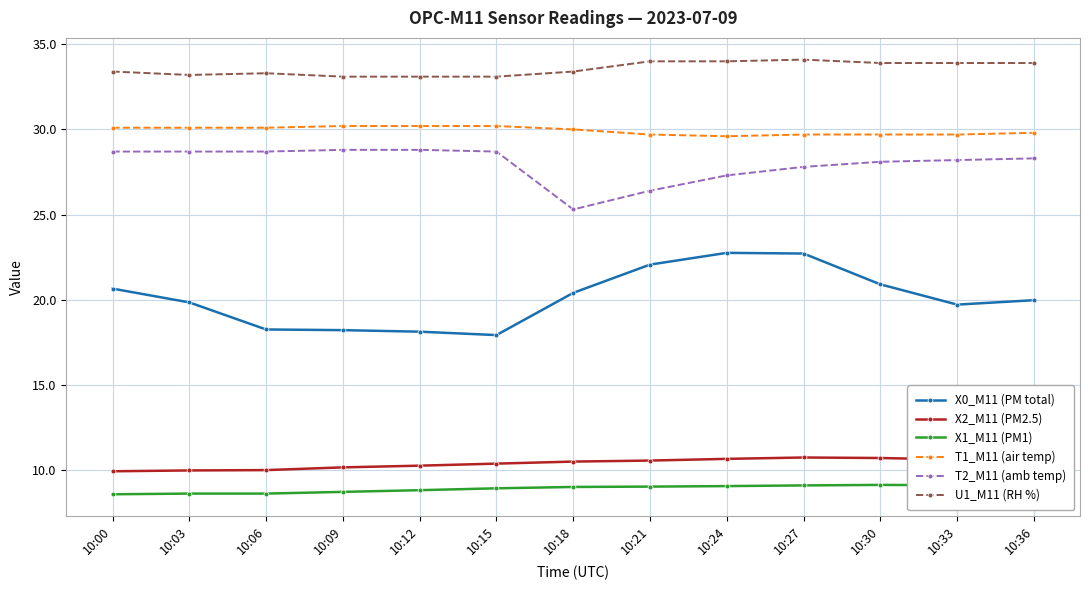

List the series in order of their peak value, lowest first.

X1_M11 (PM1), X2_M11 (PM2.5), X0_M11 (PM total), T2_M11 (amb temp), T1_M11 (air temp), U1_M11 (RH %)